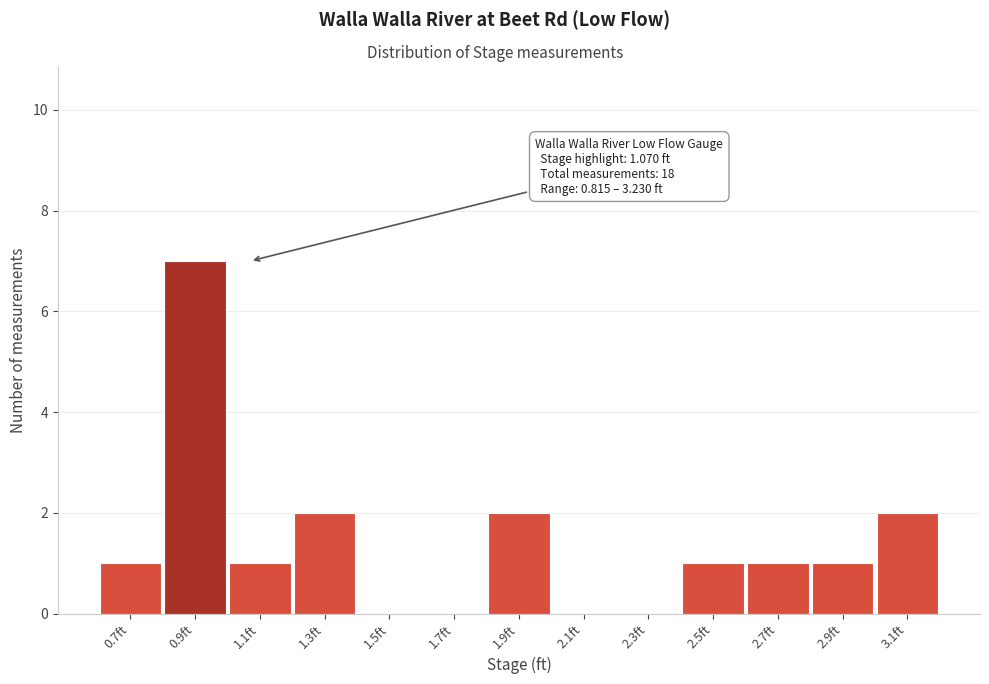

Reading left to right, extract all data points from this chart.

0.7ft=1	0.9ft=7	1.1ft=1	1.3ft=2	1.5ft=0	1.7ft=0	1.9ft=2	2.1ft=0	2.3ft=0	2.5ft=1	2.7ft=1	2.9ft=1	3.1ft=2